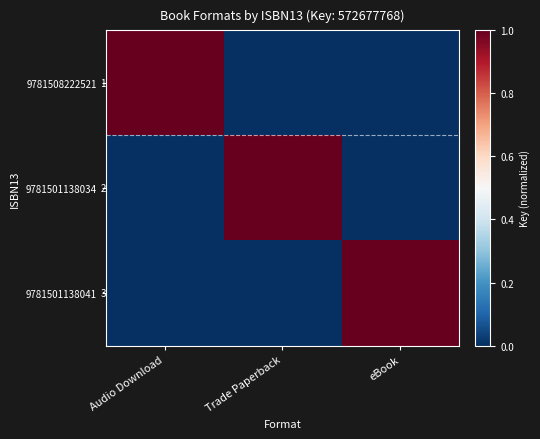

What is the difference between the highest and lowest values at eBook?

1